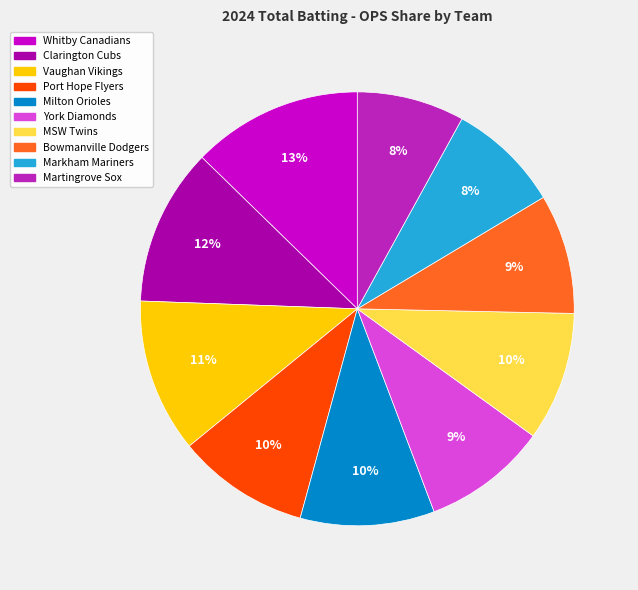

Between Port Hope Flyers and Bowmanville Dodgers, which is larger?

Port Hope Flyers